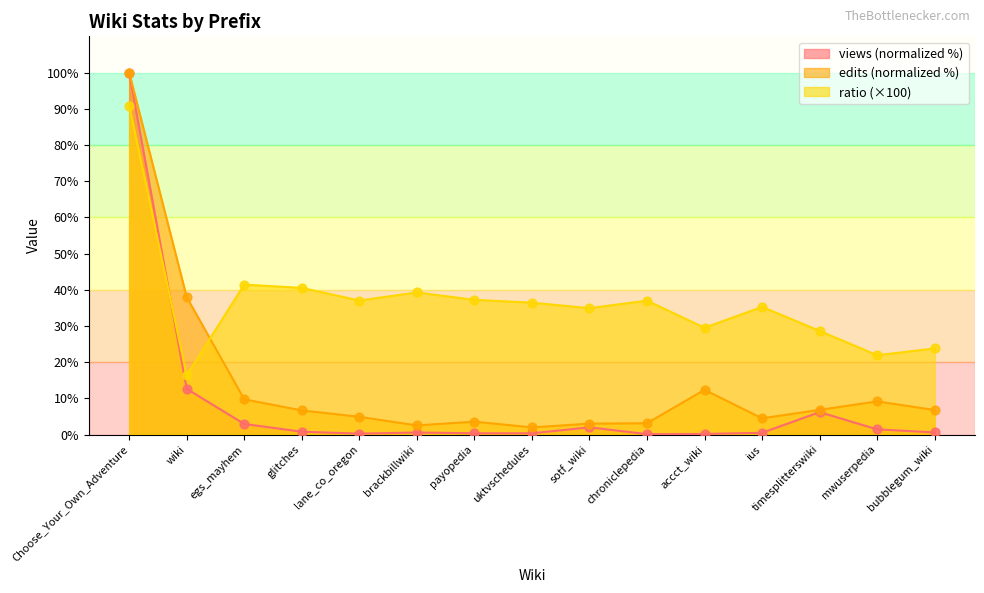

Is the value of ratio at ius greater than the value of edits at lane_co_oregon?

Yes